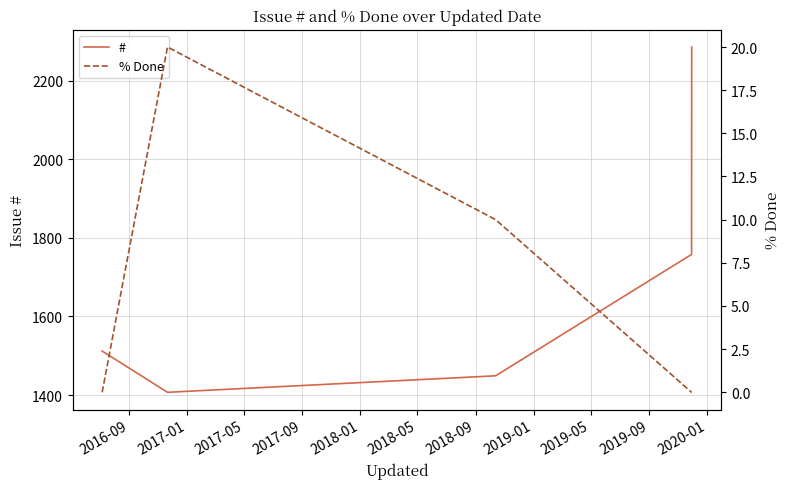

Which has a higher value, 2016-09 or 2017-01?

2016-09